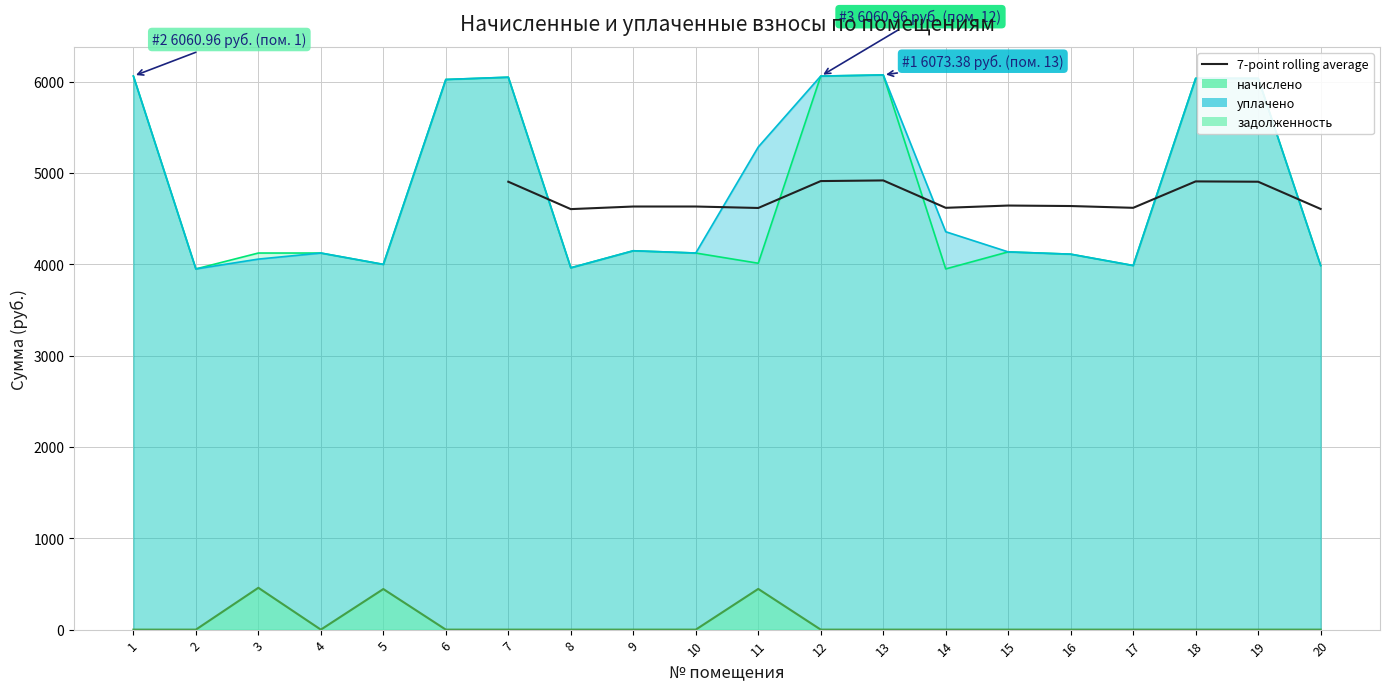

What is the sum of the values at 10 and 16?

9270.6